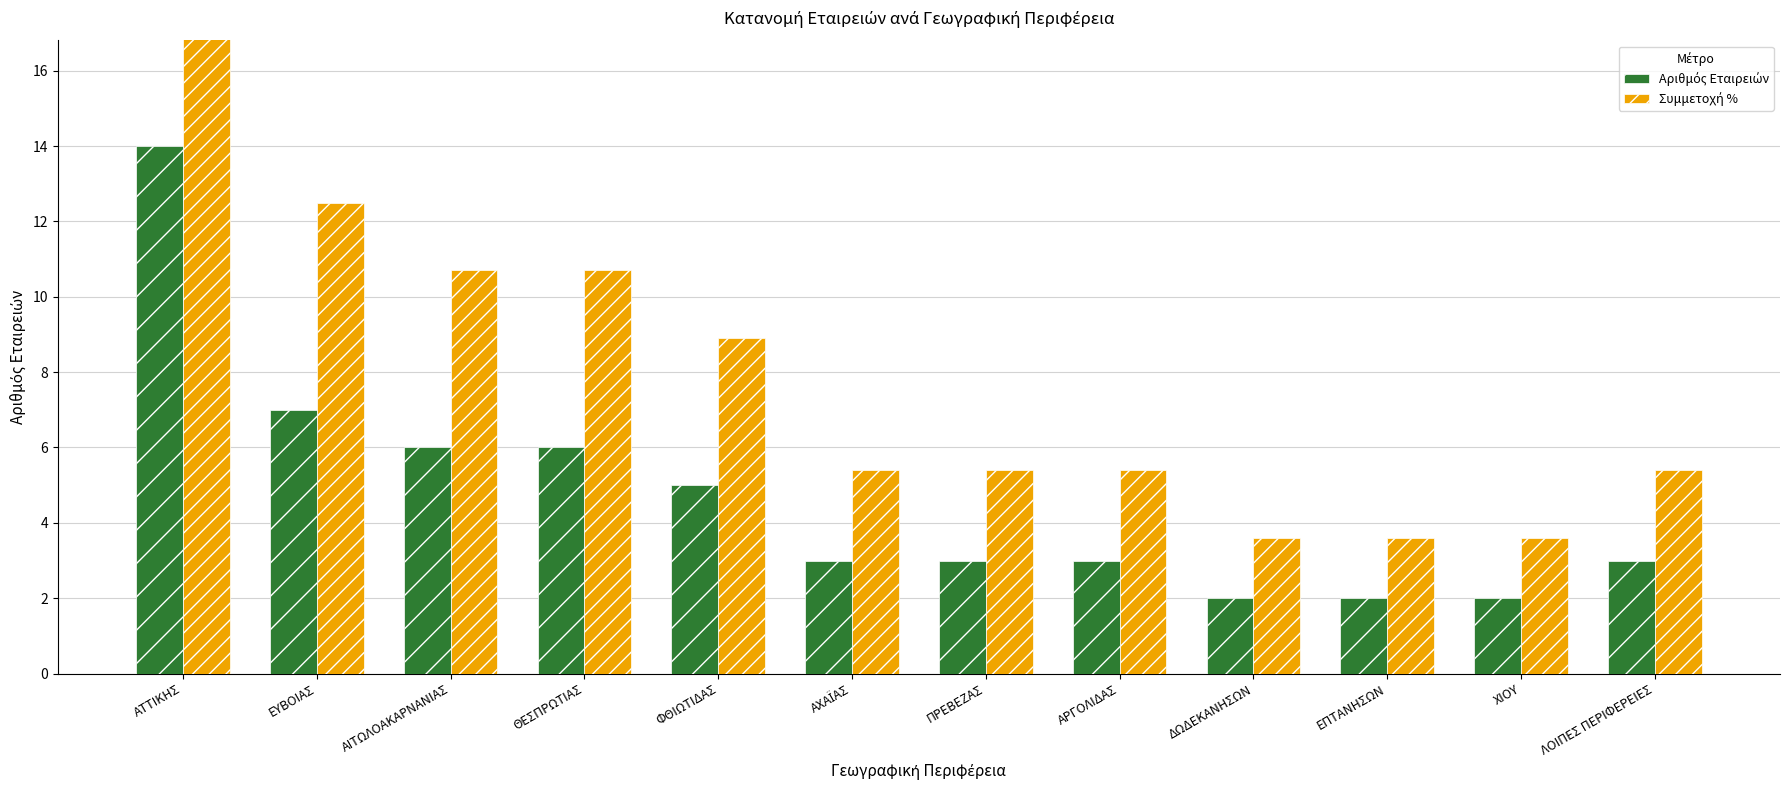

Reading left to right, extract all data points from this chart.

Αριθμός Εταιρειών: ΑΤΤΙΚΗΣ=14.0	ΕΥΒΟΙΑΣ=7.0	ΑΙΤΩΛΟΑΚΑΡΝΑΝΙΑΣ=6.0	ΘΕΣΠΡΩΤΙΑΣ=6.0	ΦΘΙΩΤΙΔΑΣ=5.0	ΑΧΑΪΑΣ=3.0	ΠΡΕΒΕΖΑΣ=3.0	ΑΡΓΟΛΙΔΑΣ=3.0	ΔΩΔΕΚΑΝΗΣΩΝ=2.0	ΕΠΤΑΝΗΣΩΝ=2.0	ΧΙΟΥ=2.0	ΛΟΙΠΕΣ ΠΕΡΙΦΕΡΕΙΕΣ=3.0
Συμμετοχή %: ΑΤΤΙΚΗΣ=25.0	ΕΥΒΟΙΑΣ=12.5	ΑΙΤΩΛΟΑΚΑΡΝΑΝΙΑΣ=10.7	ΘΕΣΠΡΩΤΙΑΣ=10.7	ΦΘΙΩΤΙΔΑΣ=8.9	ΑΧΑΪΑΣ=5.4	ΠΡΕΒΕΖΑΣ=5.4	ΑΡΓΟΛΙΔΑΣ=5.4	ΔΩΔΕΚΑΝΗΣΩΝ=3.6	ΕΠΤΑΝΗΣΩΝ=3.6	ΧΙΟΥ=3.6	ΛΟΙΠΕΣ ΠΕΡΙΦΕΡΕΙΕΣ=5.4